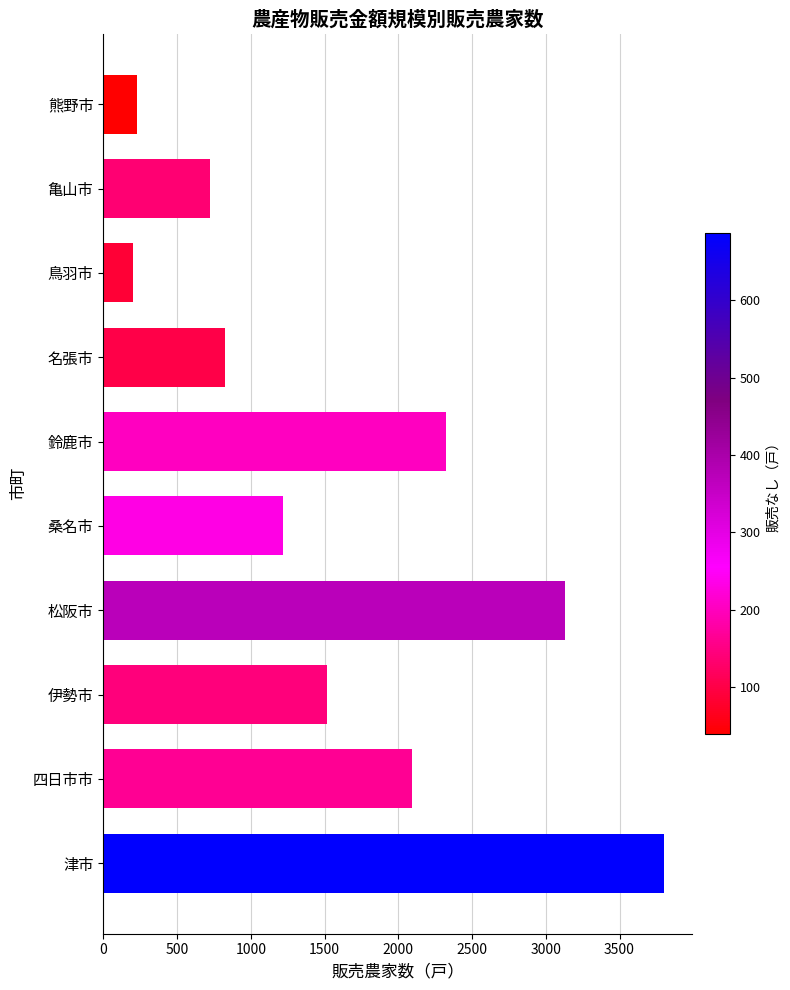

How many bars are there in total?

10